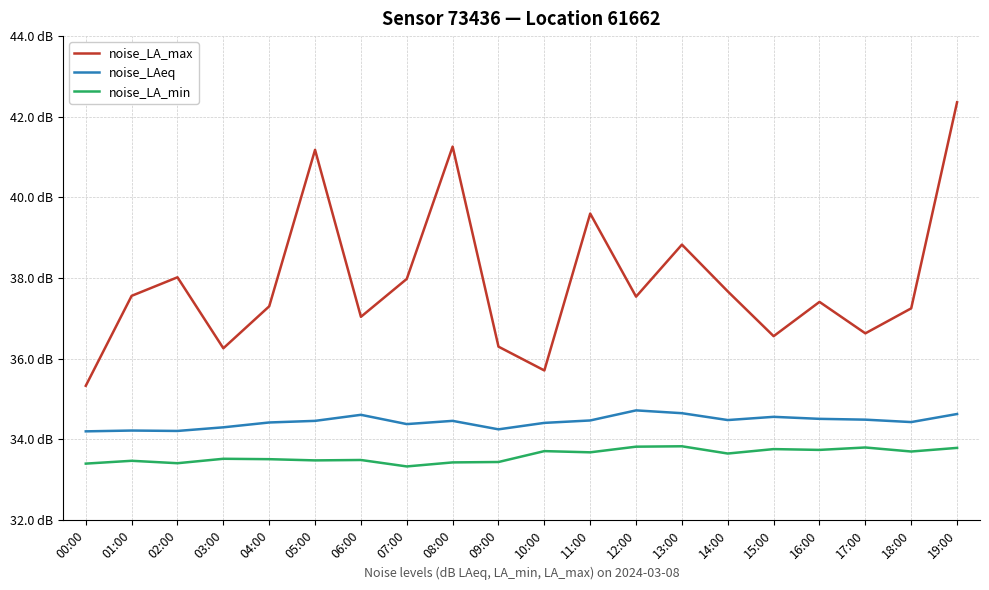

Which category has the lowest value in the noise_LA_min series?

07:00